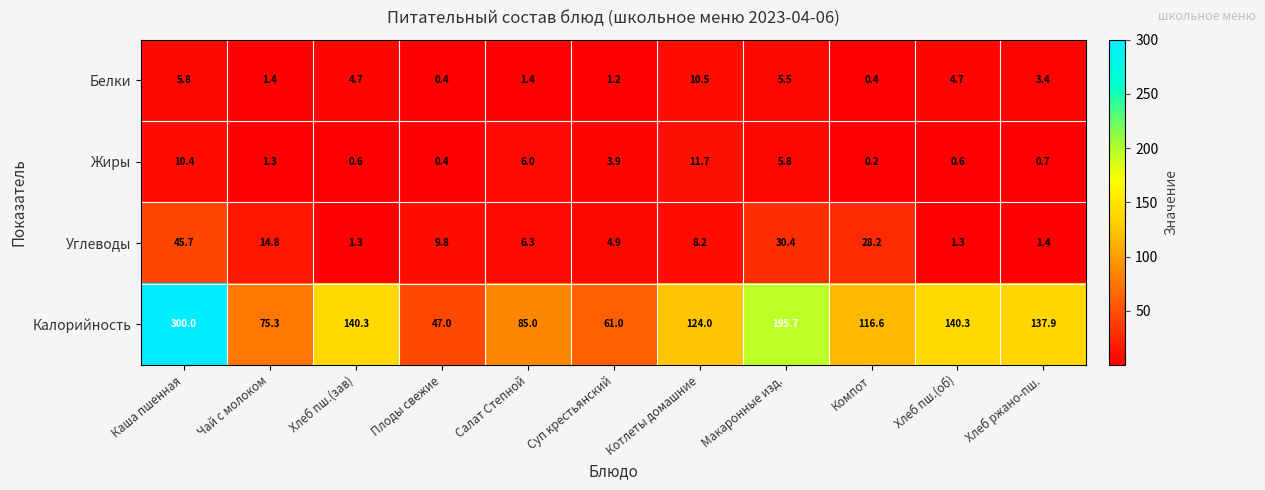

The Жиры series shows 6.0 at Салат Степной. True or false?

True